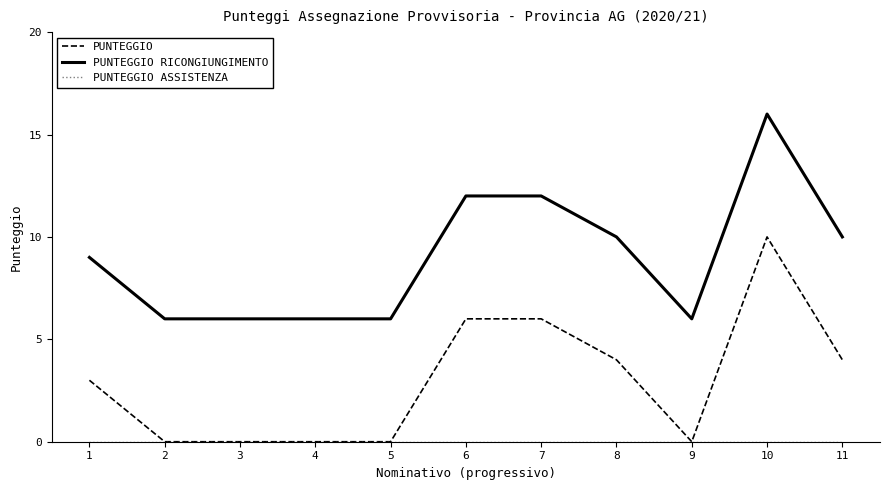

The PUNTEGGIO RICONGIUNGIMENTO series shows 3 at 11. True or false?

False